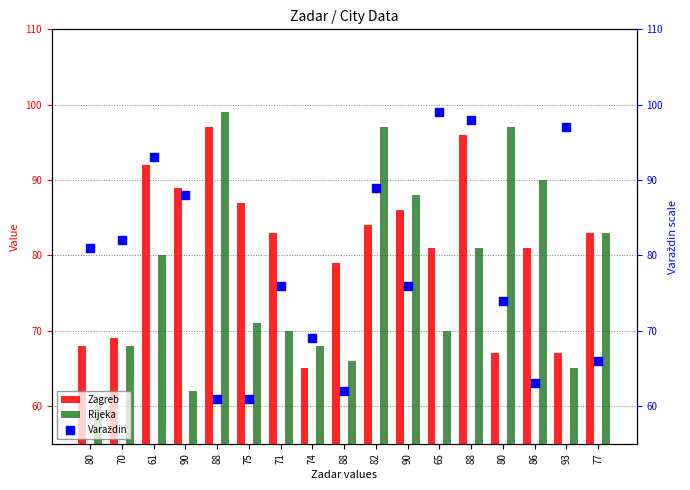

Which series has the largest Y range (max minus min)?

Rijeka